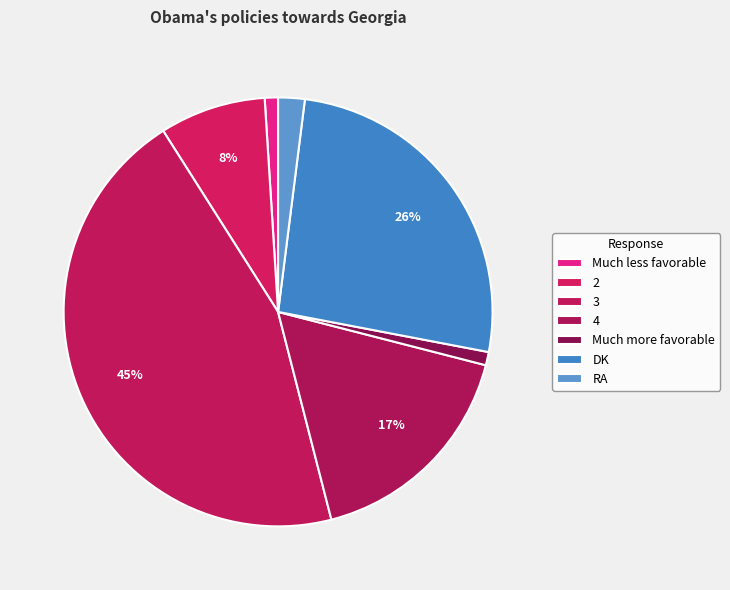

Rank the categories by value from highest to lowest.

3, DK, 4, 2, RA, Much less favorable, Much more favorable